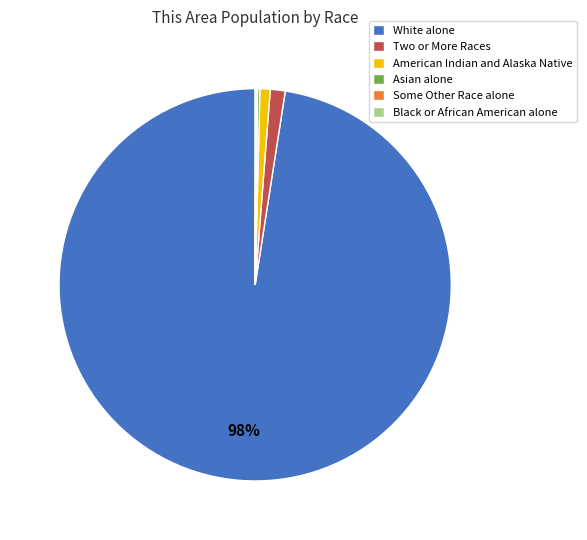

To the nearest percent, what is the average slice percentage?

17%